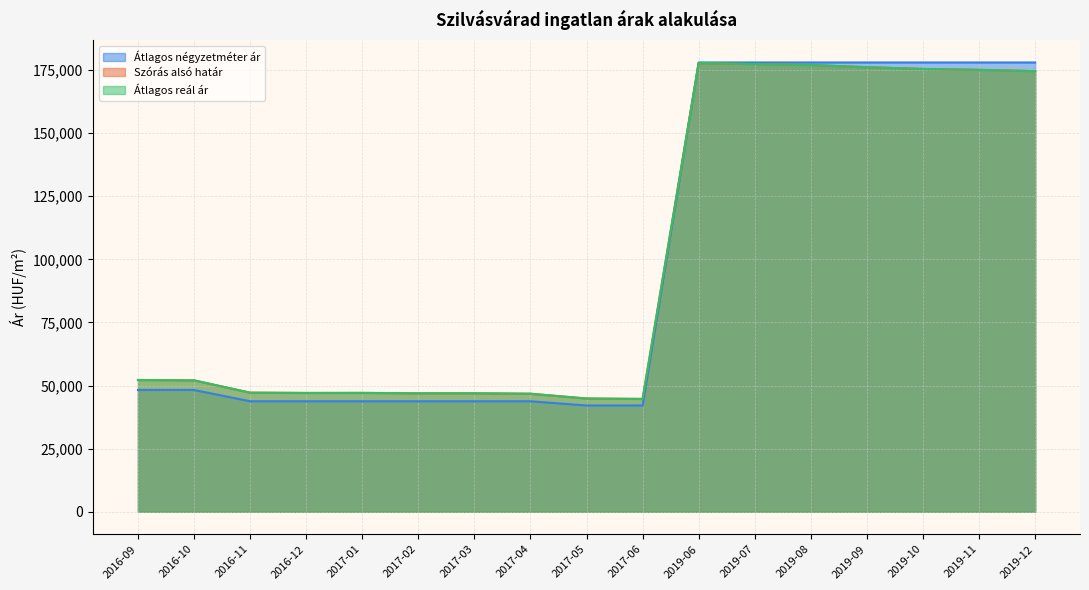

Reading right to left, extract all data points from this chart.

Átlagos négyzetméter ár: 2019-12=178000	2019-11=178000	2019-10=178000	2019-09=178000	2019-08=178000	2019-07=178000	2019-06=178000	2017-06=42105	2017-05=42105	2017-04=43771	2017-03=43771	2017-02=43771	2017-01=43771	2016-12=43771	2016-11=43771	2016-10=48245	2016-09=48245
Szórás alsó határ: 2019-12=174568	2019-11=175072	2019-10=175423	2019-09=176129	2019-08=177000	2019-07=177359	2019-06=177759	2017-06=44701	2017-05=44863	2017-04=46762	2017-03=46932	2017-02=46932	2017-01=47091	2016-12=47068	2016-11=47183	2016-10=52057	2016-09=52197
Átlagos reál ár: 2019-12=174568	2019-11=175072	2019-10=175423	2019-09=176129	2019-08=177000	2019-07=177359	2019-06=177759	2017-06=44701	2017-05=44863	2017-04=46762	2017-03=46932	2017-02=46932	2017-01=47091	2016-12=47068	2016-11=47183	2016-10=52057	2016-09=52197